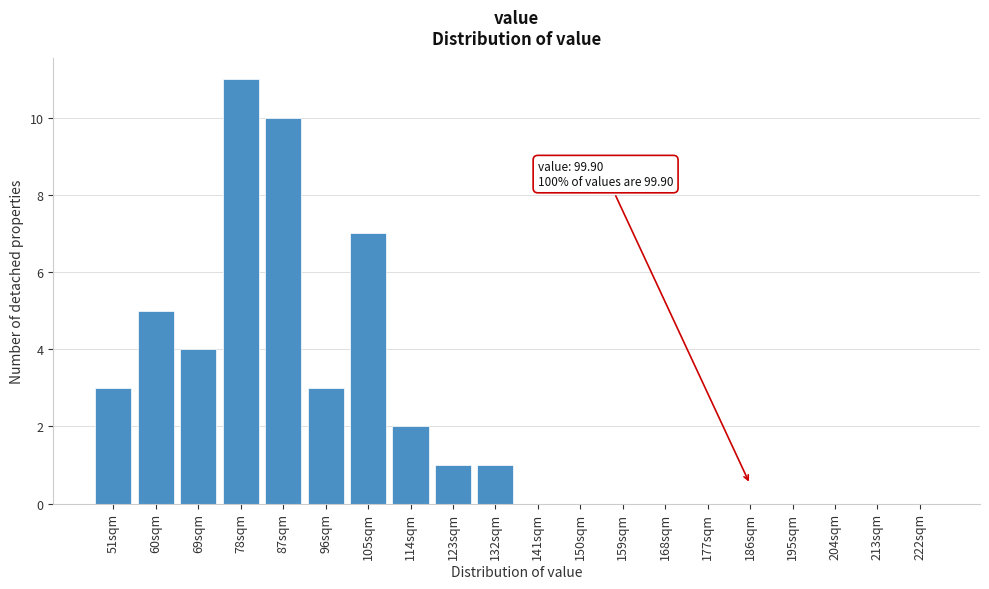

Reading left to right, extract all data points from this chart.

51sqm=3	60sqm=5	69sqm=4	78sqm=11	87sqm=10	96sqm=3	105sqm=7	114sqm=2	123sqm=1	132sqm=1	141sqm=0	150sqm=0	159sqm=0	168sqm=0	177sqm=0	186sqm=0	195sqm=0	204sqm=0	213sqm=0	222sqm=0